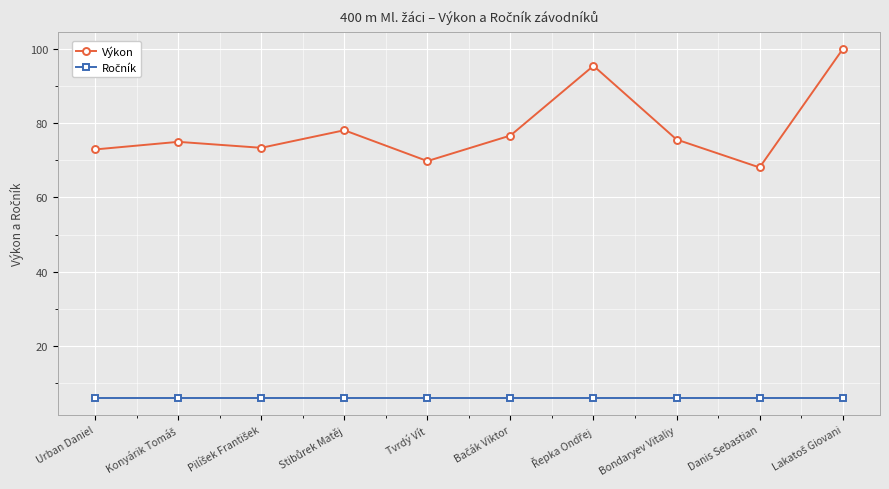

What is the difference between the highest and lowest values at Urban Daniel?

67.0